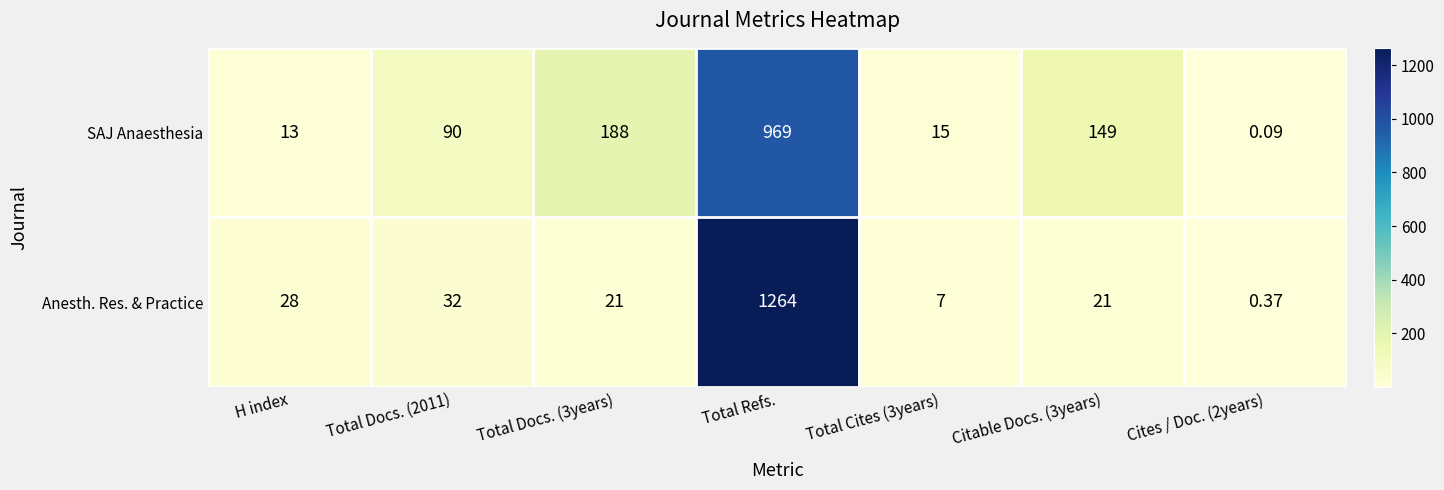

At which label does Anesth. Res. & Practice reach its peak?

Total Refs.